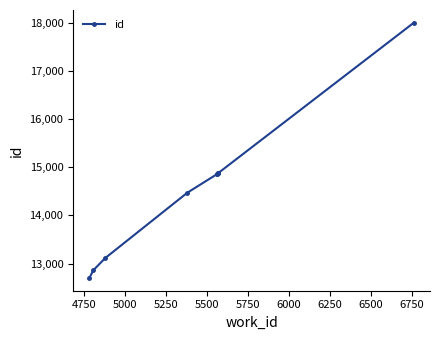

Count the number of categories in the chart.

10